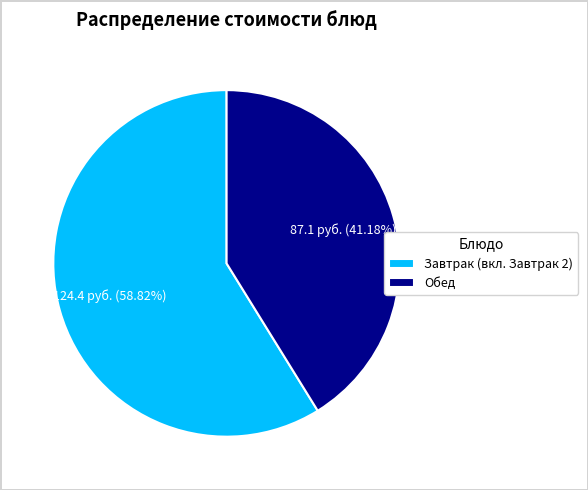

How many segments does this pie chart have?

2